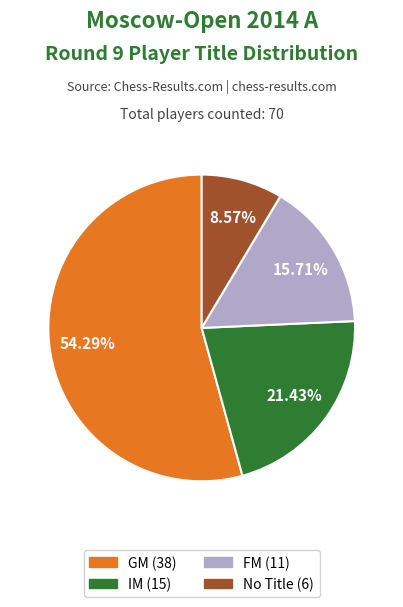

Count the number of slices in the pie.

4